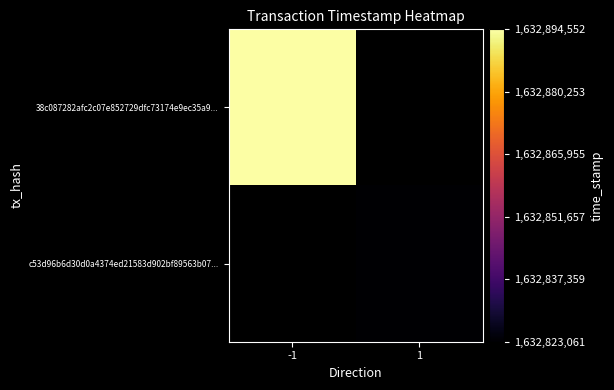

List the labels in order of c53d96b6d30d0a4374ed21583d902bf89563b07... value, largest first.

-1, 1